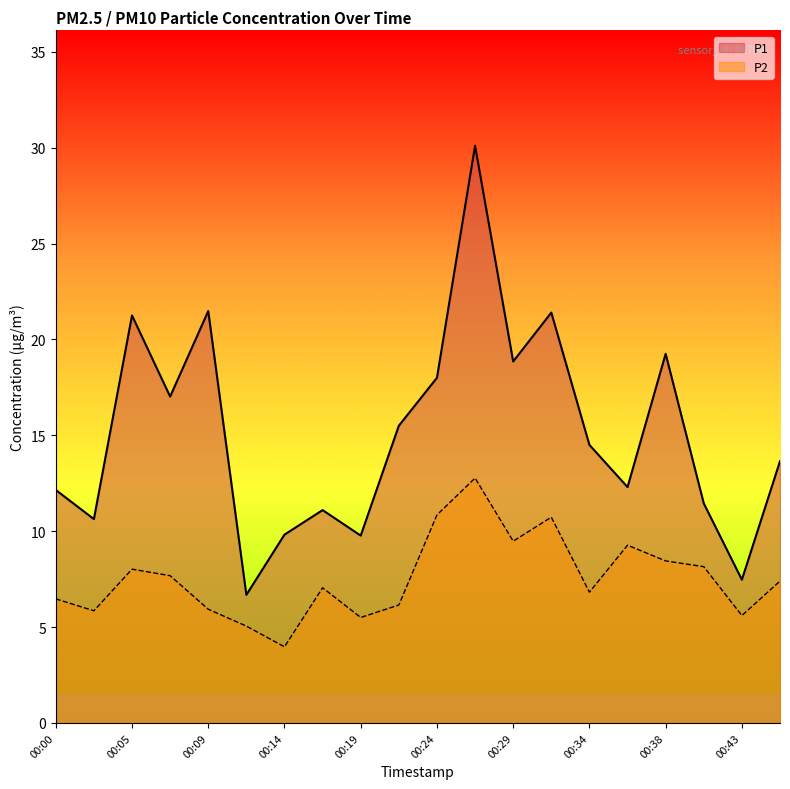

The value of P2 at 00:12 is 9.0. True or false?

False